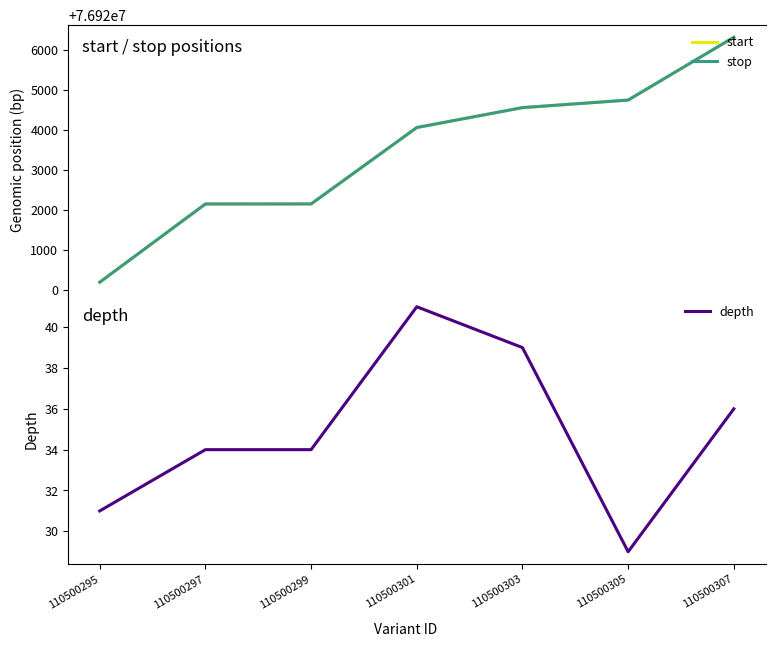

The start series shows 105378912 at 110500299. True or false?

False